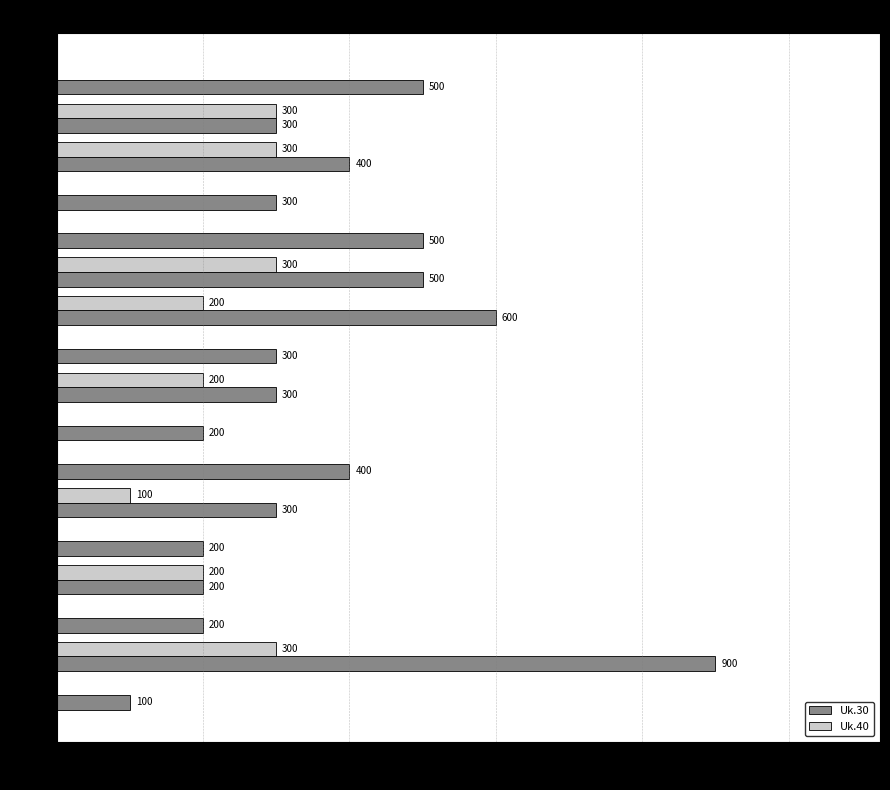

What is the highest value of the Uk.30 series?

900